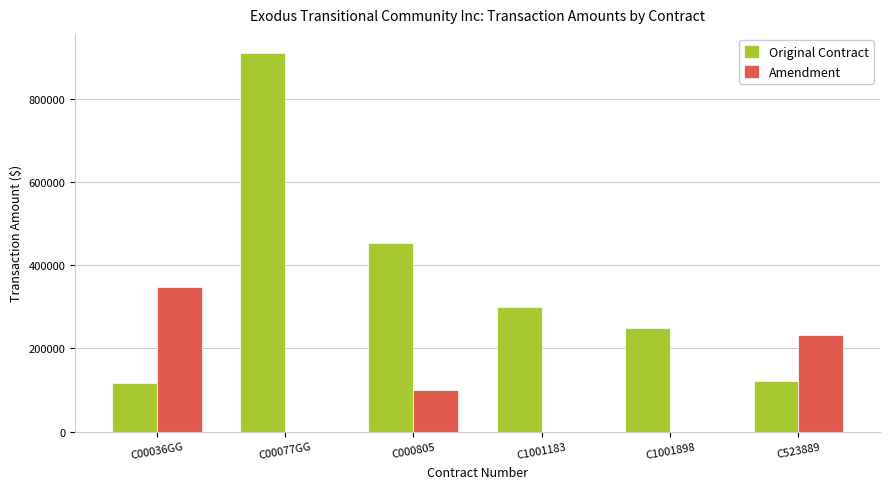

Count the number of data series in this chart.

2